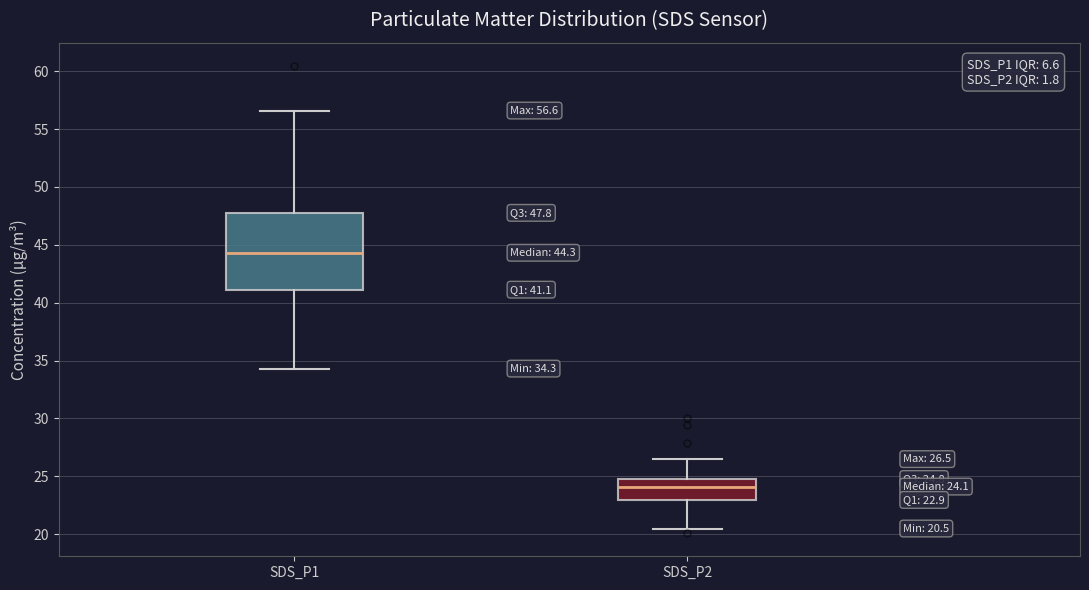

Comparing the boxes themselves (not the whiskers), which one is the tallest?

SDS_P1